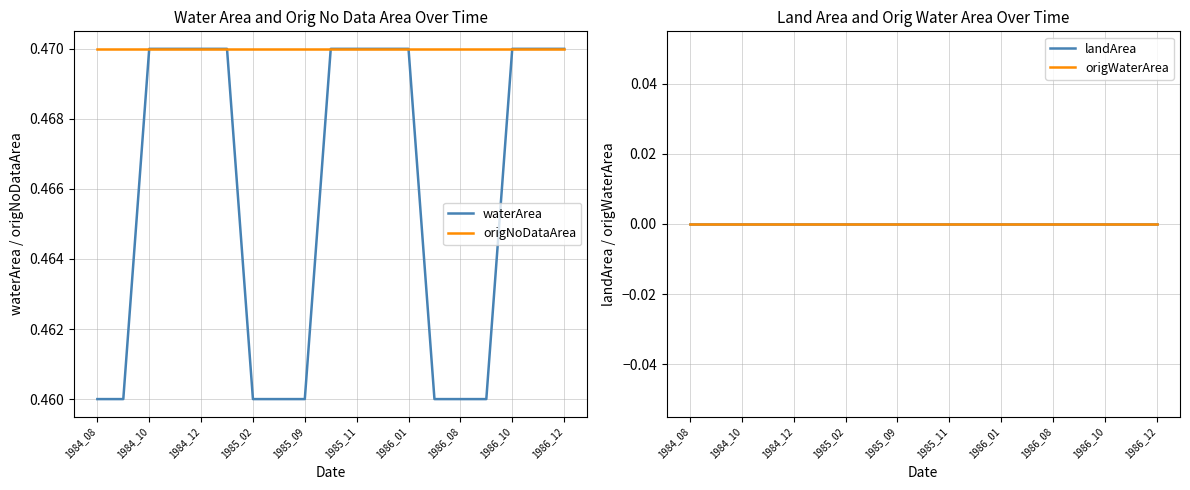

At how many categories does at least one series exceed 0?

19